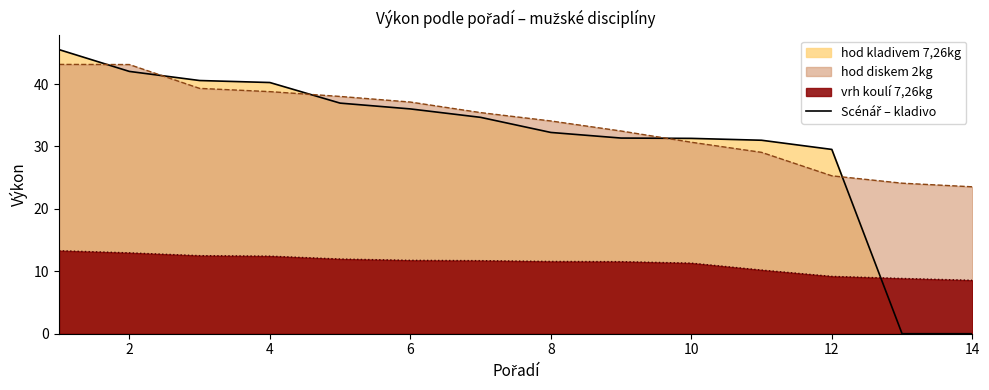

The vrh koulí 7,26kg series shows 11.8 at 6. True or false?

True